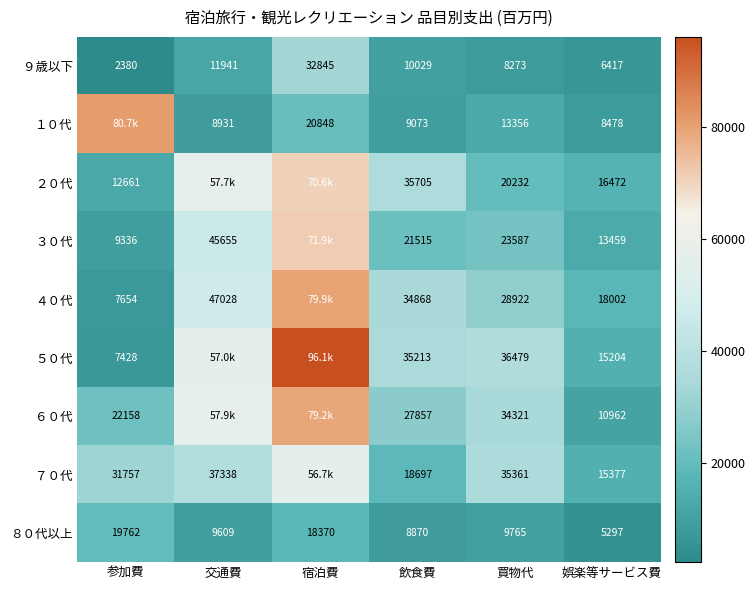

What is the total value across all series at 宿泊費?

526460.6